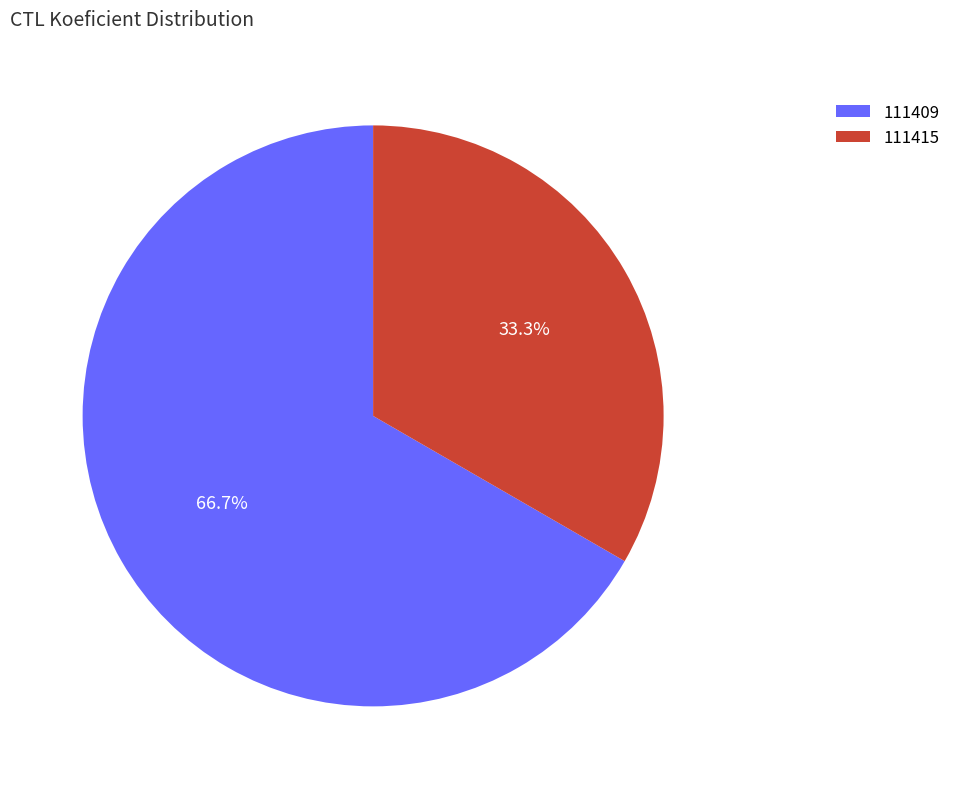

Count the number of slices in the pie.

2